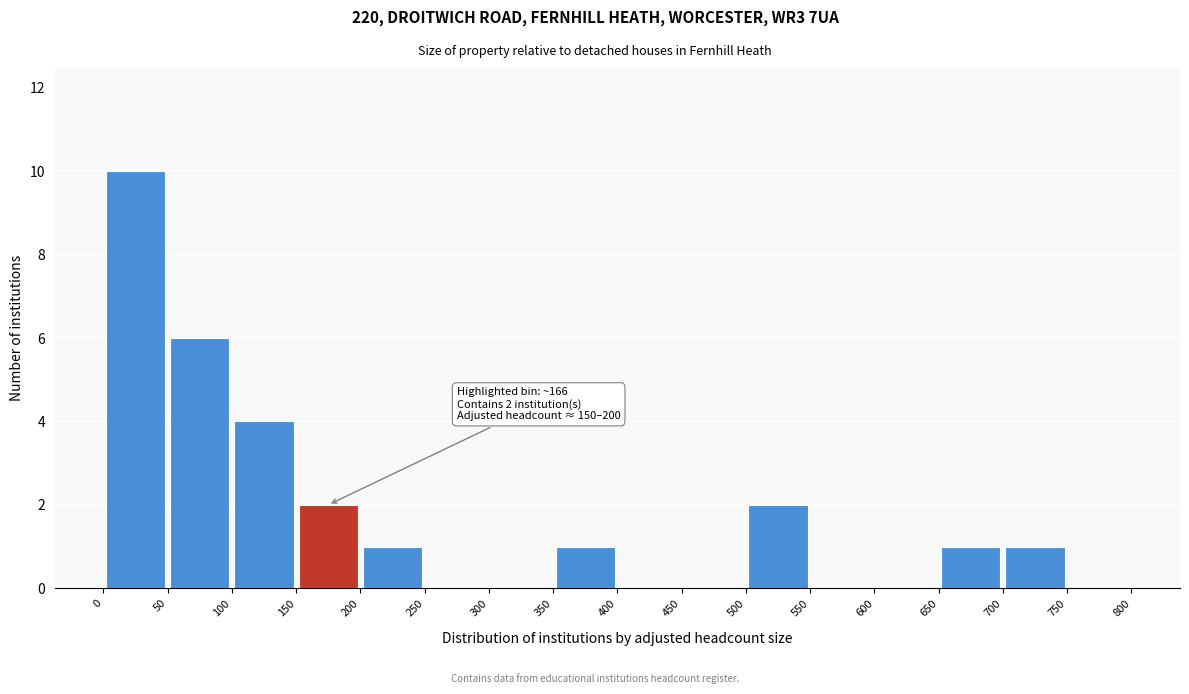

Over which range of the x-axis is the bar tallest?

0 to 50